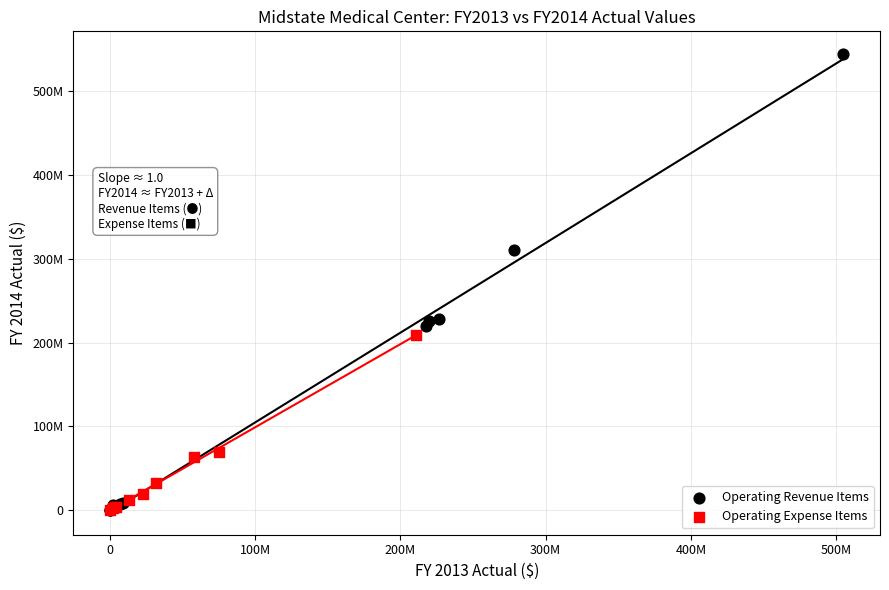

What are all the series names shown in the legend?

Operating Revenue Items, Operating Expense Items